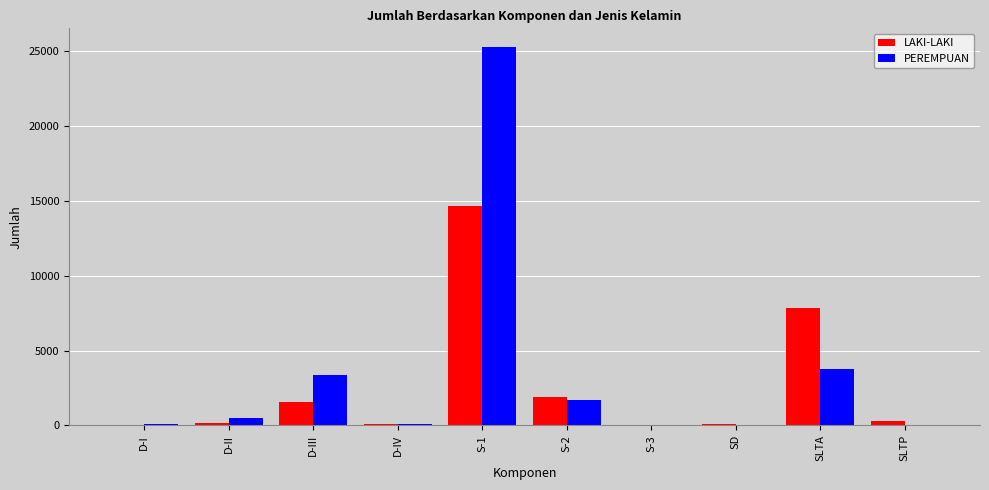

What is the spread (max minus min) of values at SLTP?

298